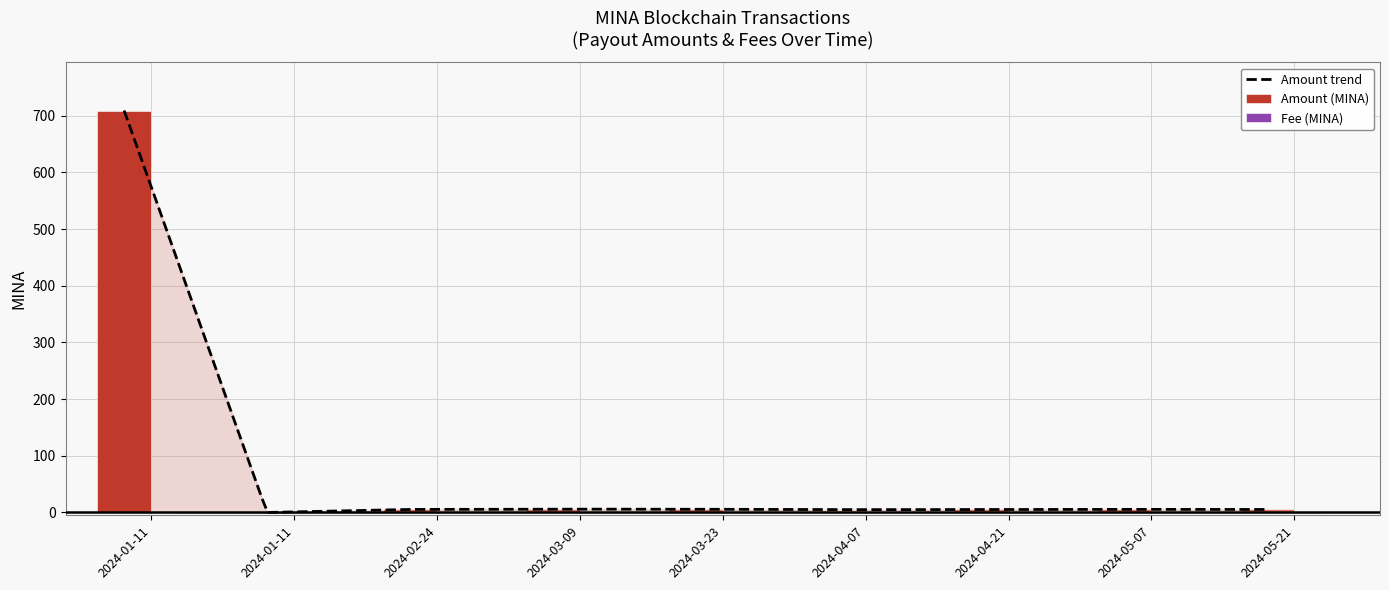

What position from the right is 2024-03-23 05:33?

5